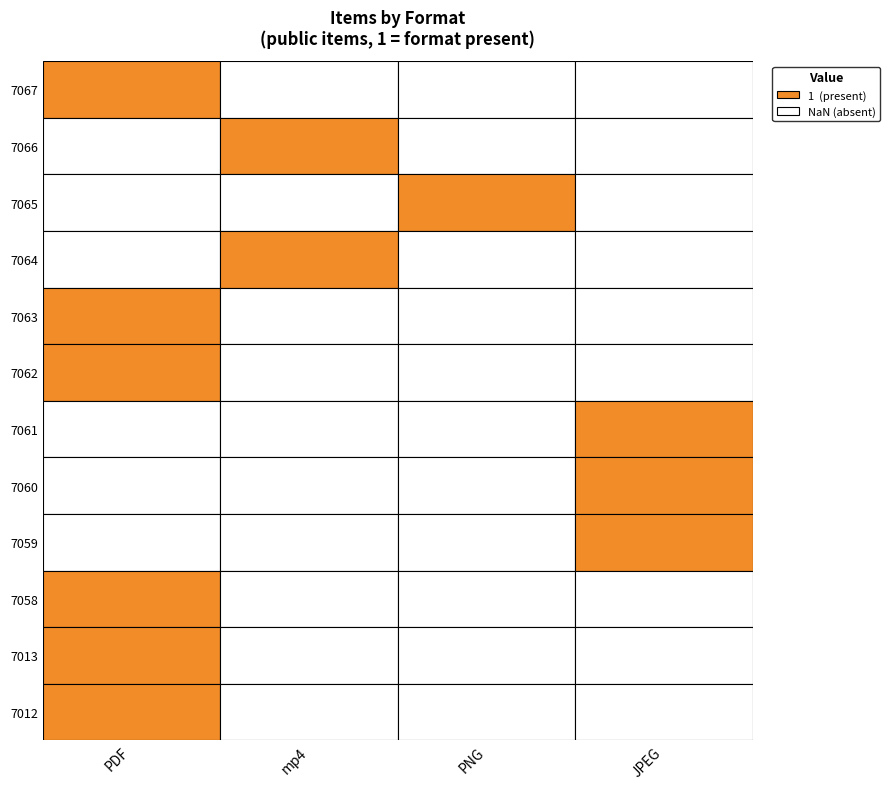

The value of 7067 at PDF is 0. True or false?

False